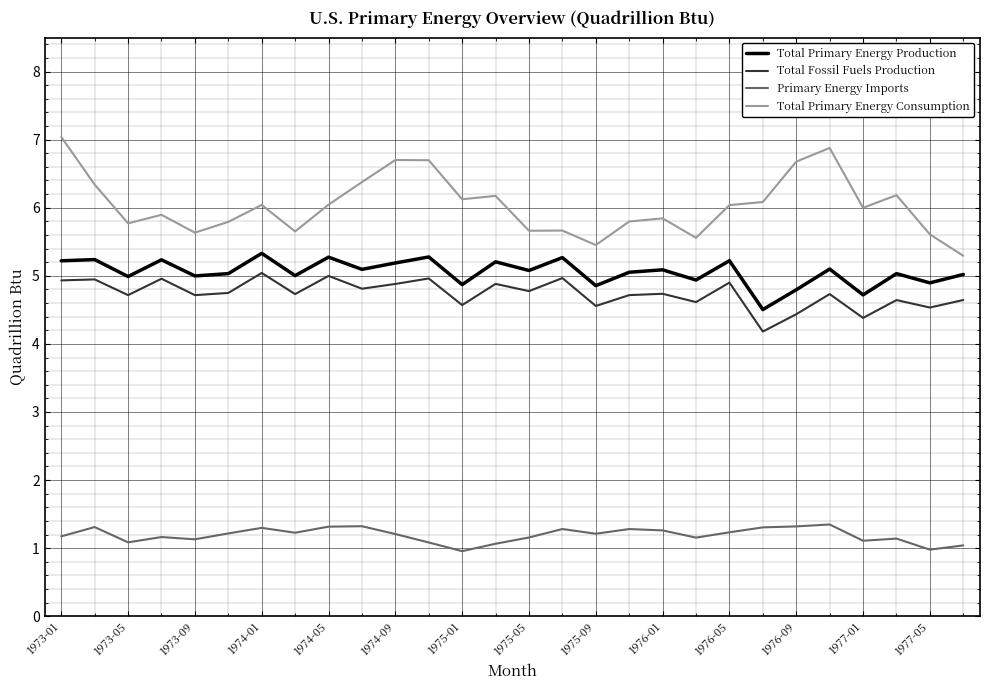

Which series has the widest spread of values?

Total Primary Energy Consumption